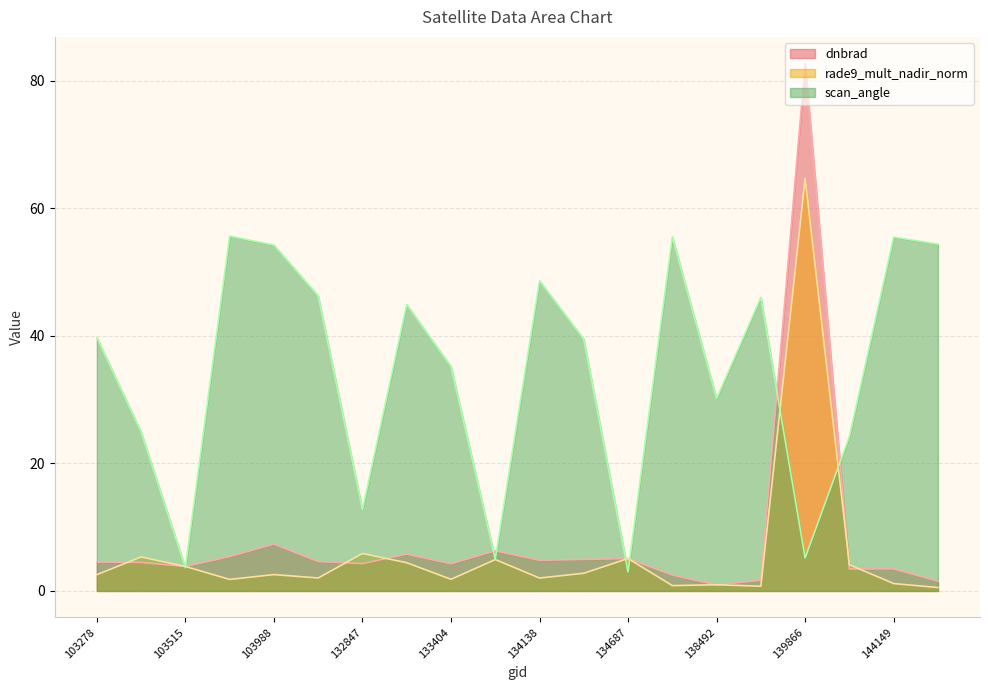

What is the difference between the second highest and second lowest values in the scan_angle series?

51.9